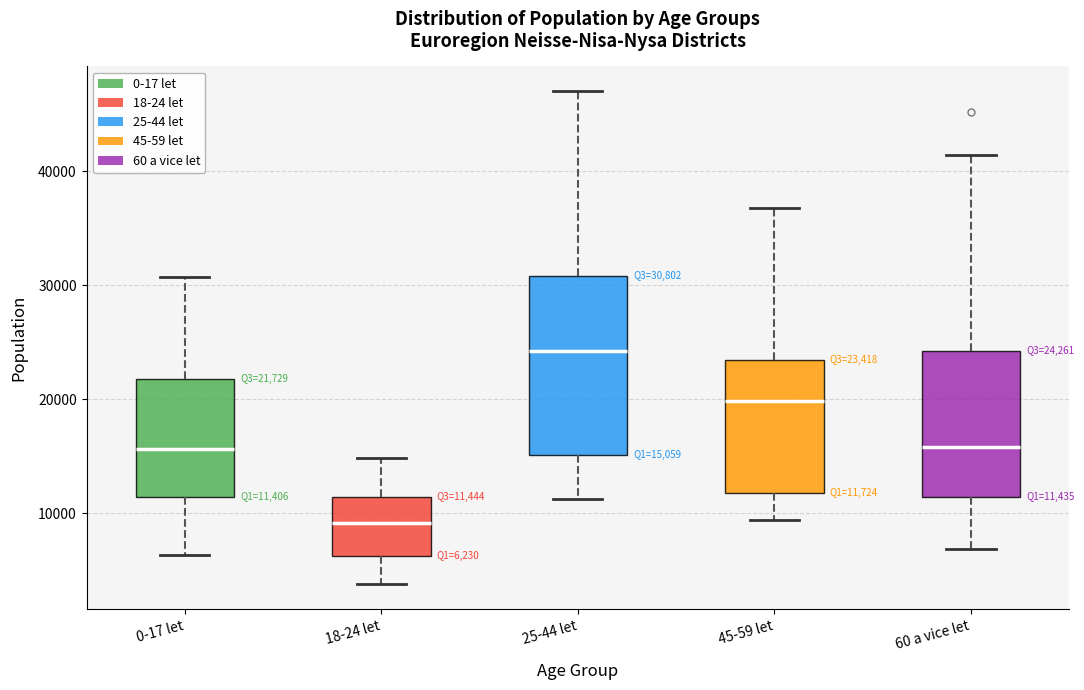

Which box has the highest median line?

25-44 let